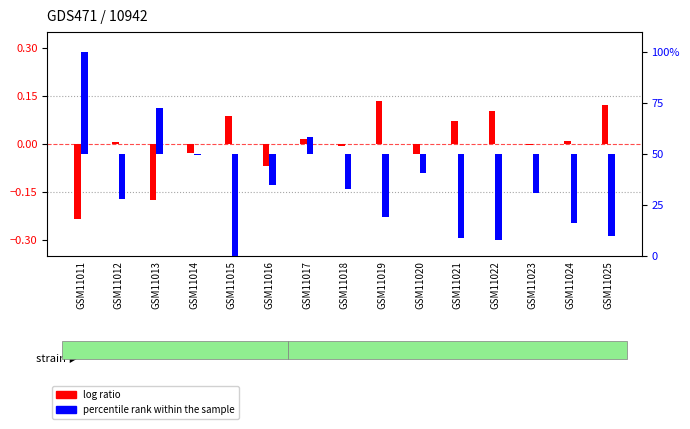

What are all the series names shown in the legend?

log ratio, percentile rank within the sample